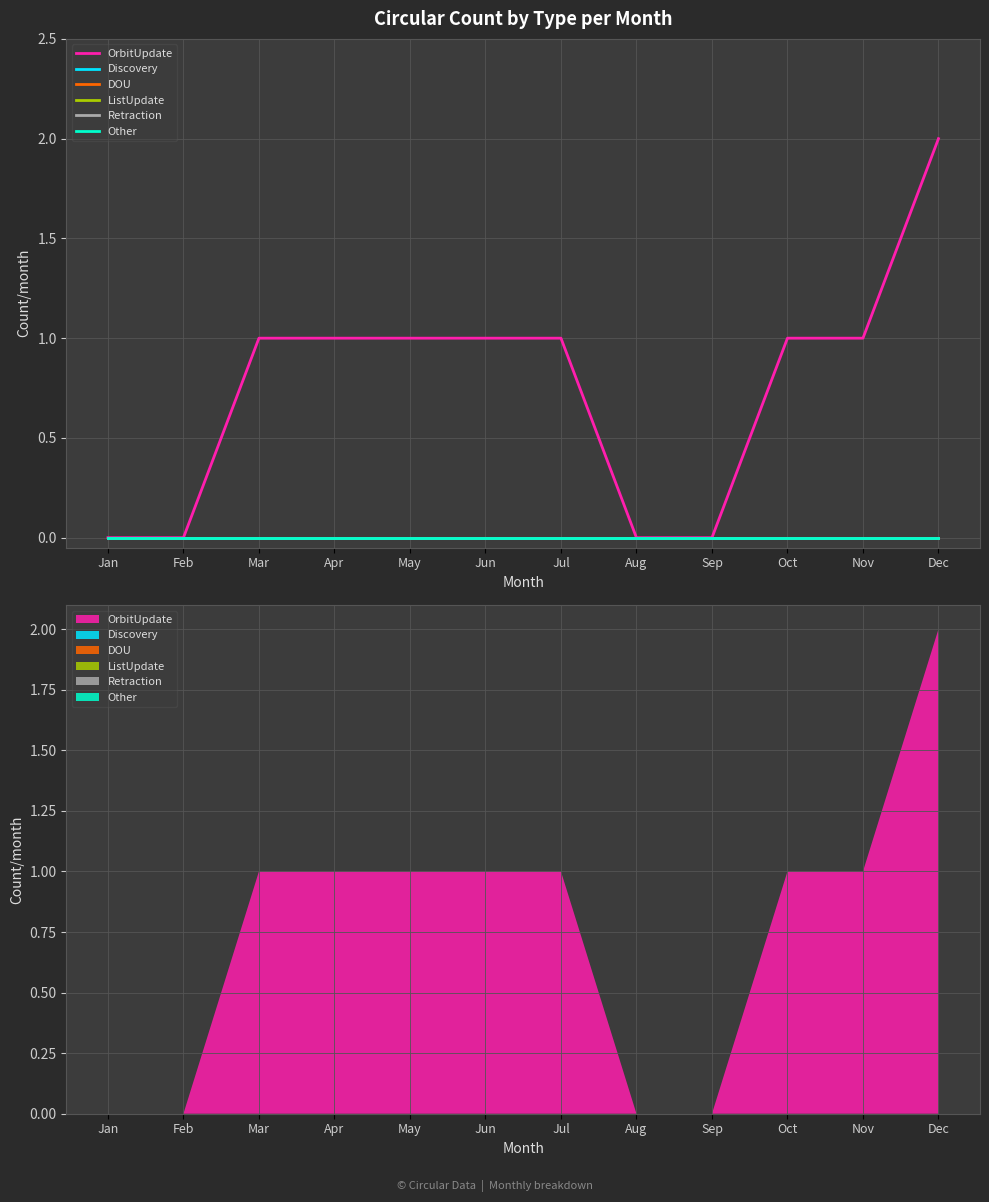

The ListUpdate series shows 0 at Jun. True or false?

True